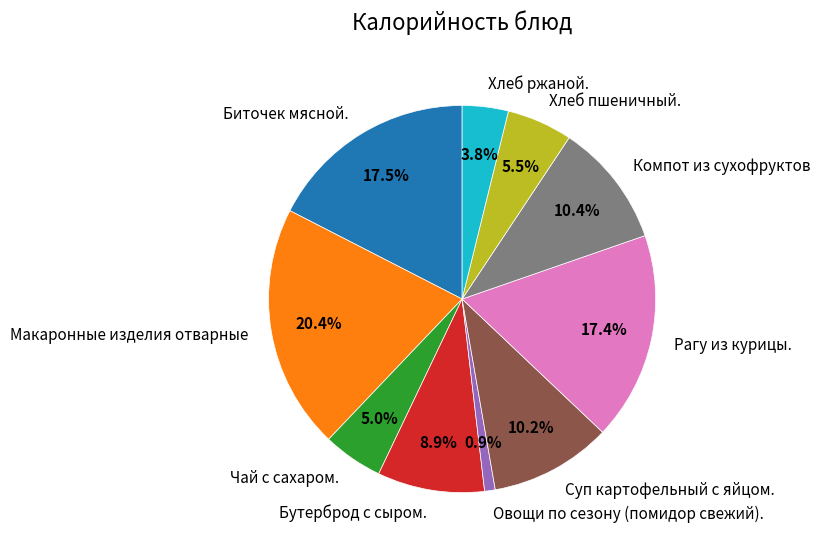

To the nearest percent, what is the difference between the Рагу из курицы. and Суп картофельный с яйцом. slice percentages?

7%